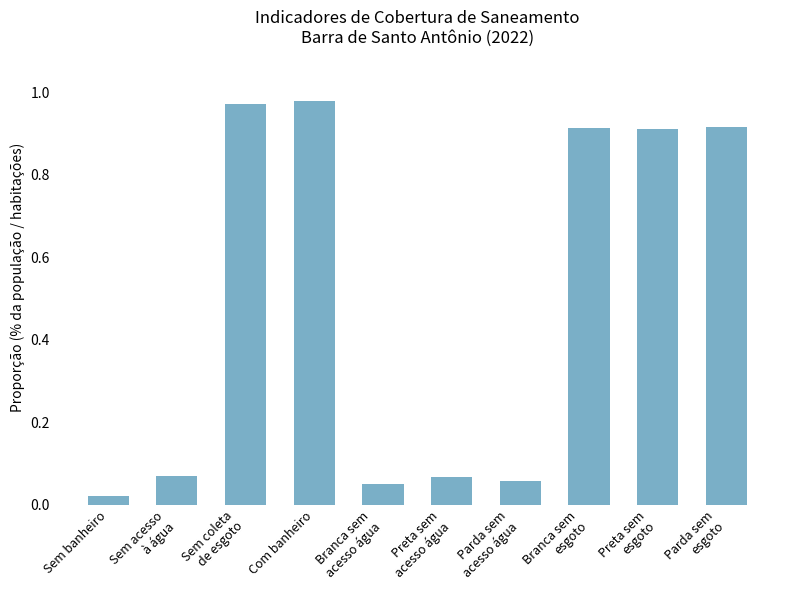

What is the sum of all values?

5.0